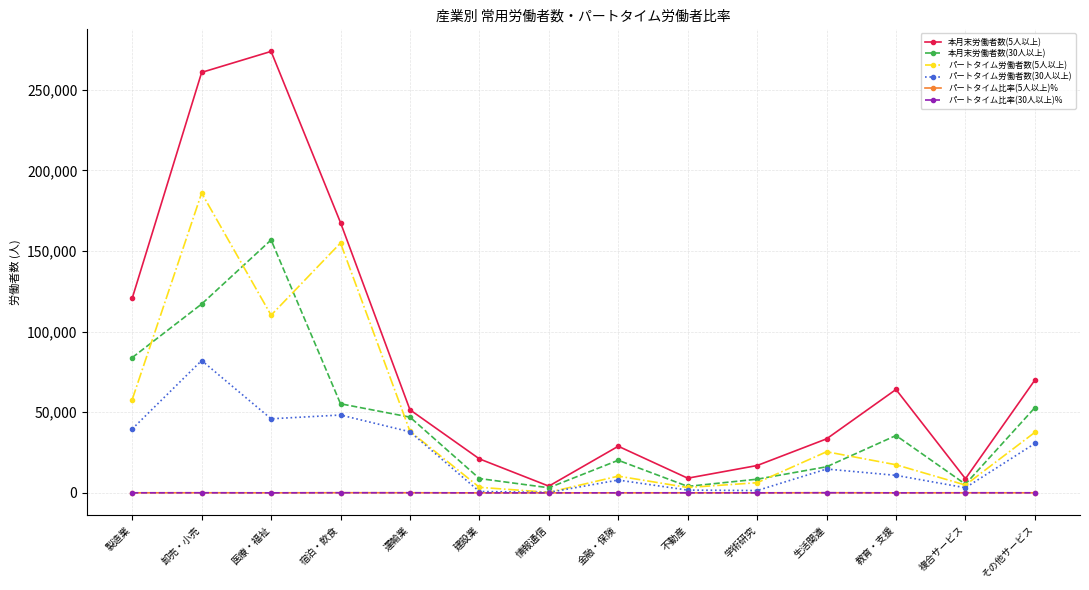

Is it true that パートタイム労働者数(5人以上) equals 38217.0 at 運輸業?

True